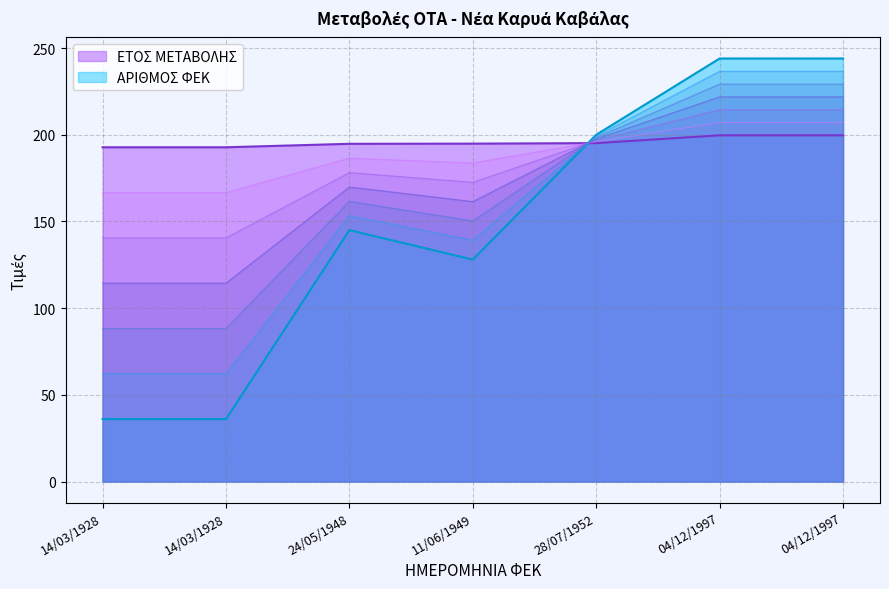

Read the ΕΤΟΣ ΜΕΤΑΒΟΛΗΣ value at 14/03/1928.

192.8